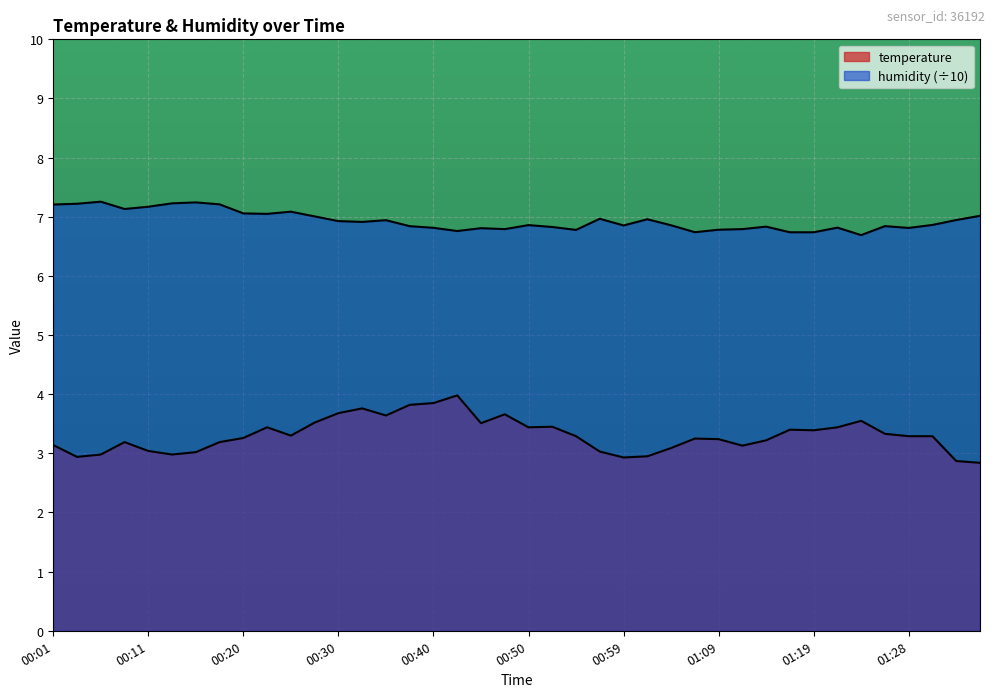

At which category is the sum across all series the highest?

00:42